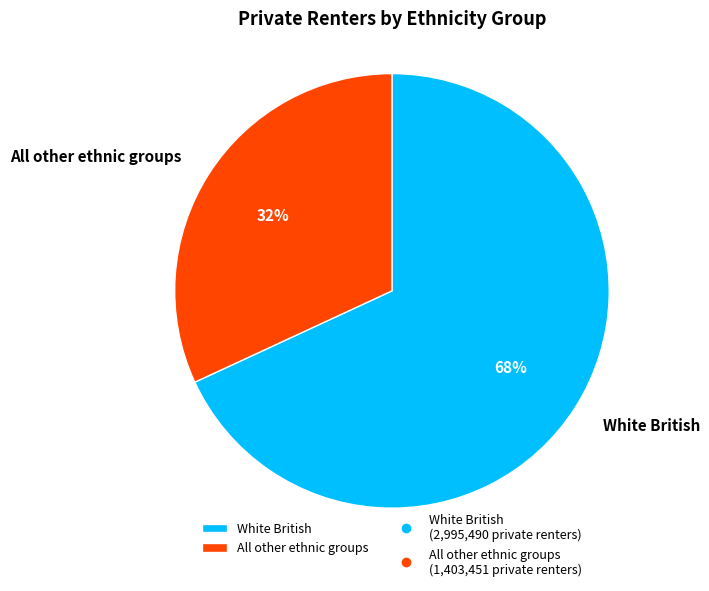

To the nearest percent, what is the average slice percentage?

50%